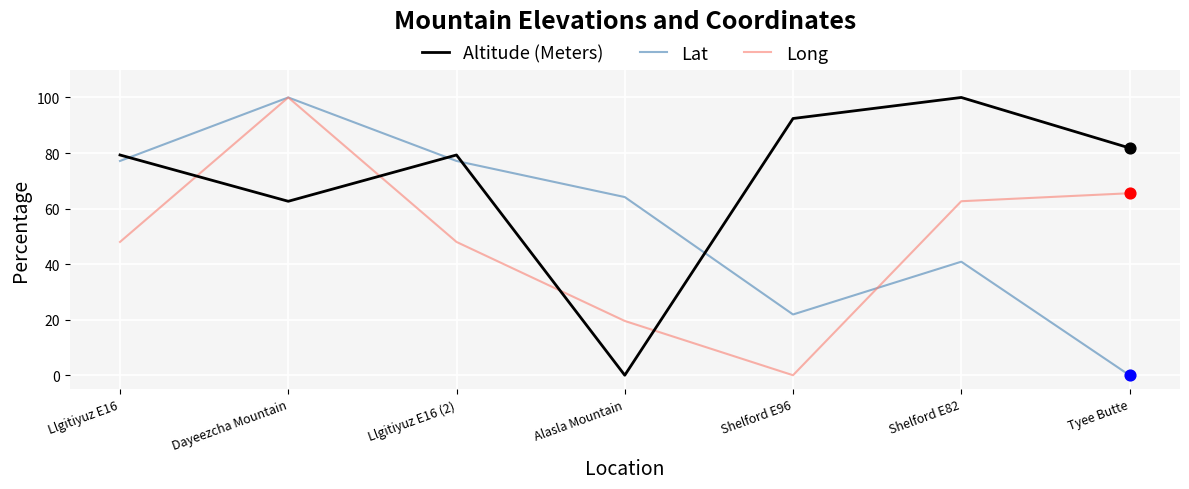

At which category is the sum across all series the highest?

Dayeezcha Mountain